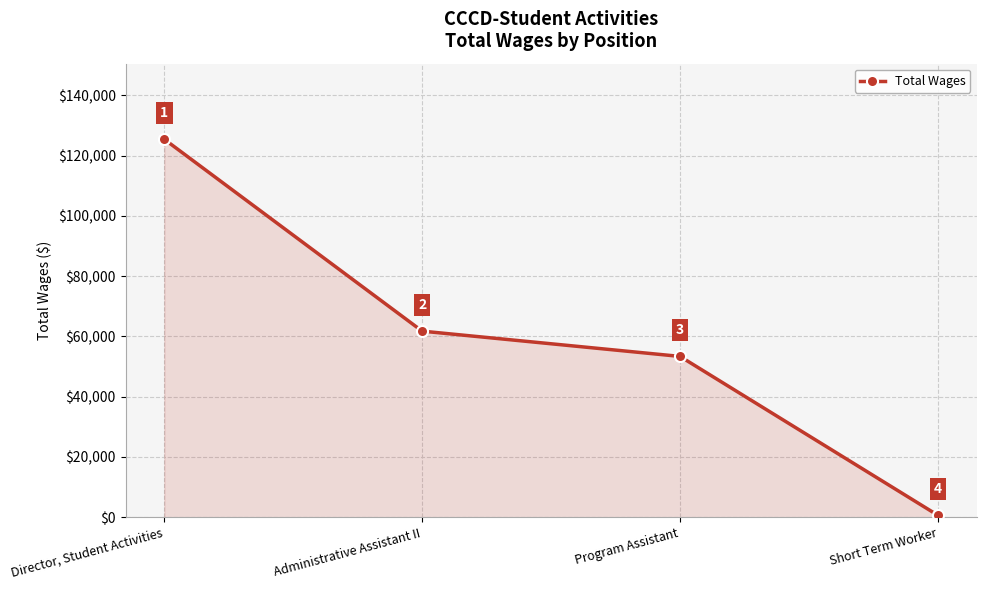

How many values are below 61776?

2